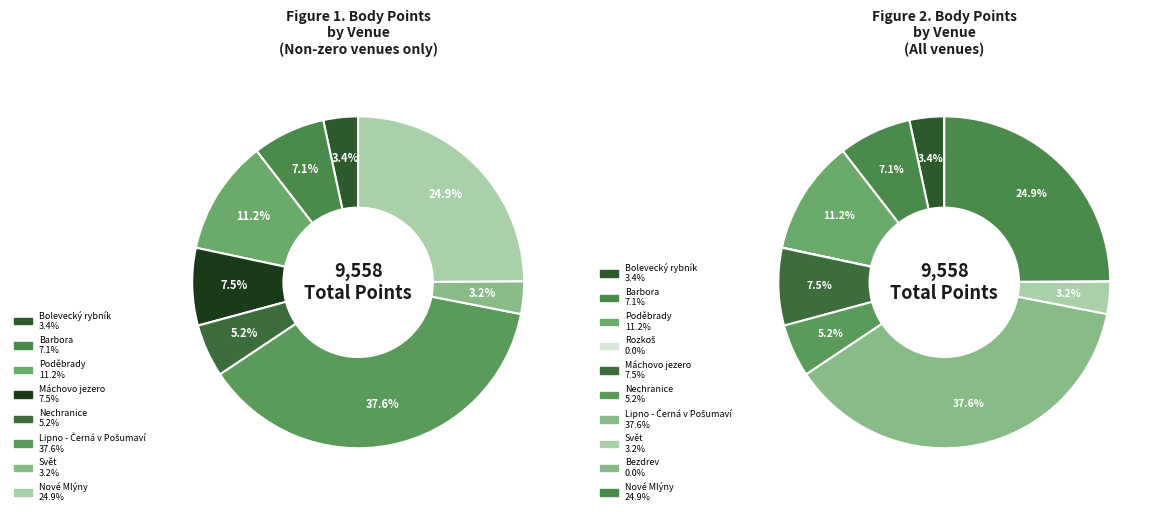

Combined, what portion of the pie is Bezdrev and Bolevecký rybník?

3.4%